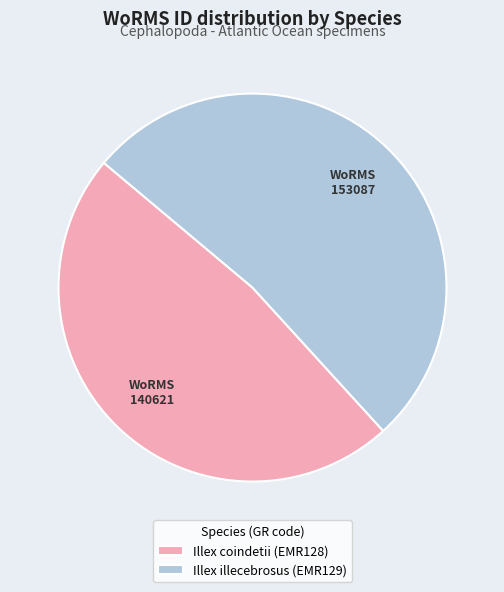

The Illex coindetii (EMR128) slice represents 55% of the pie. True or false?

False